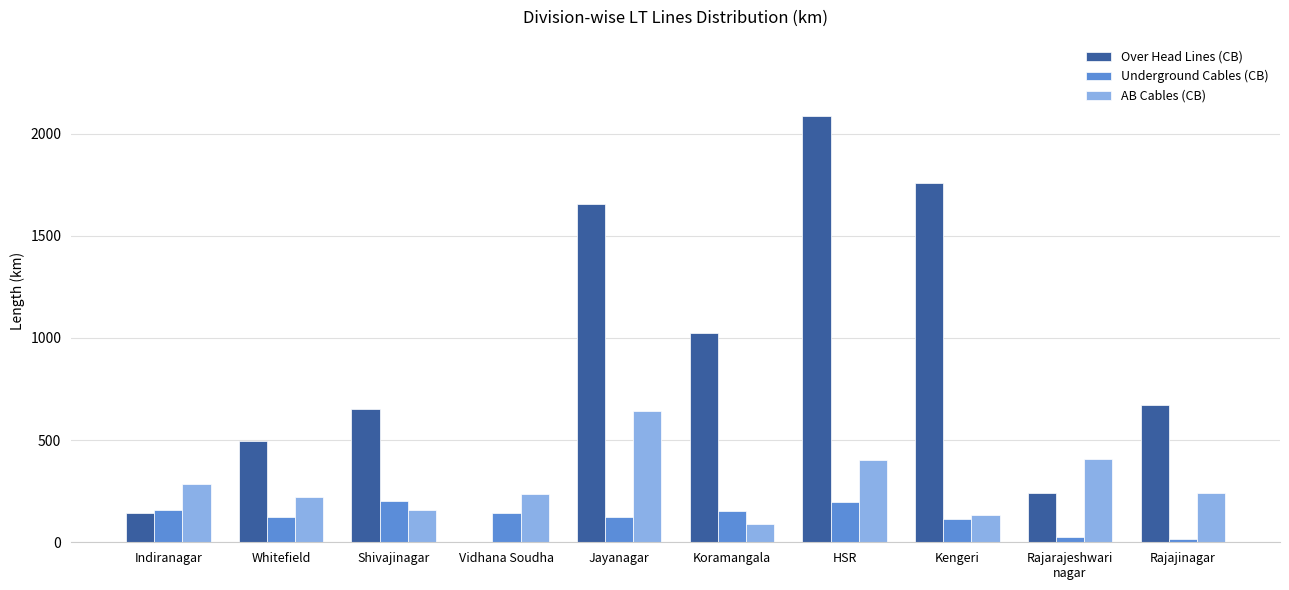

The Over Head Lines (CB) series shows 203.9 at Whitefield. True or false?

False